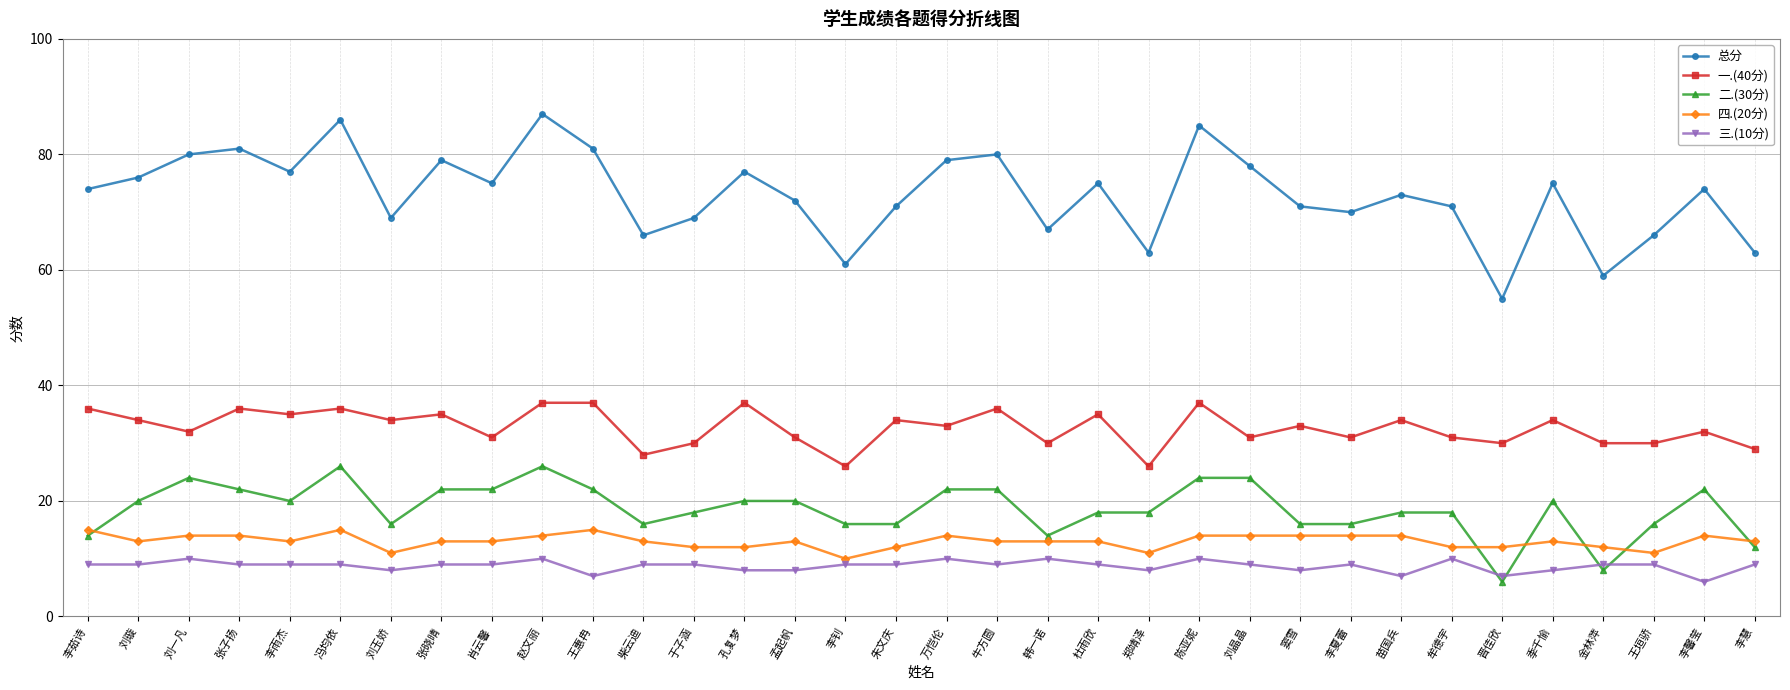

Is the value of 总分 at 李馨莹 greater than the value of 一.(40分) at 张晓晴?

Yes